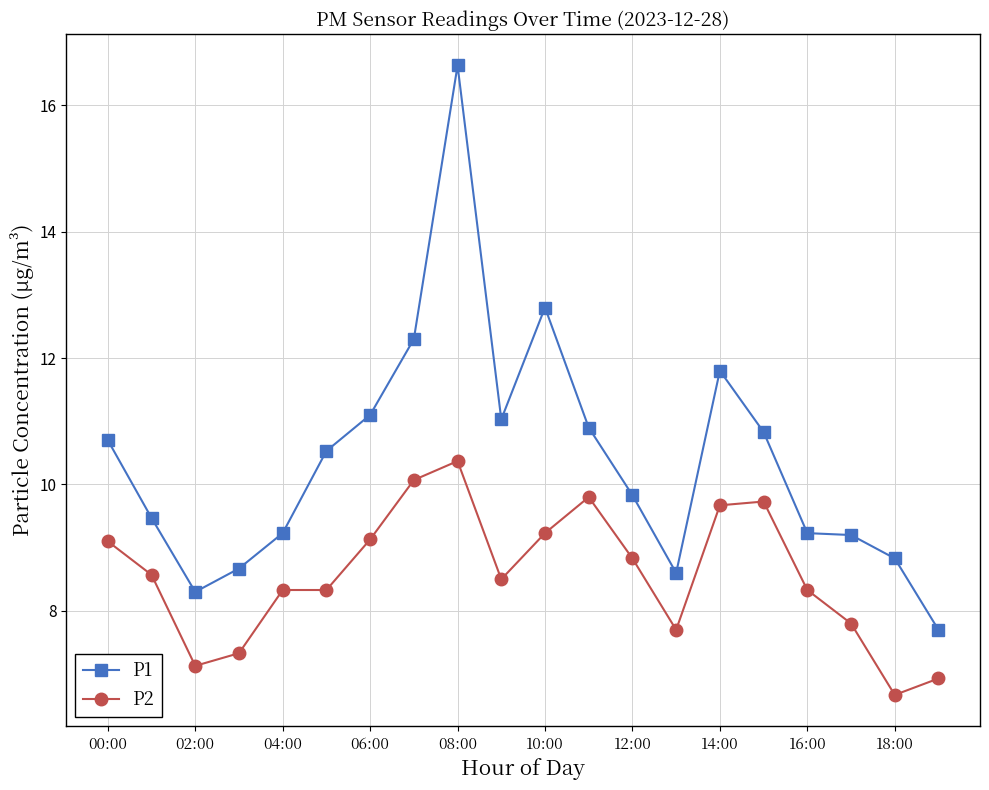

Which series has the widest spread of values?

P1